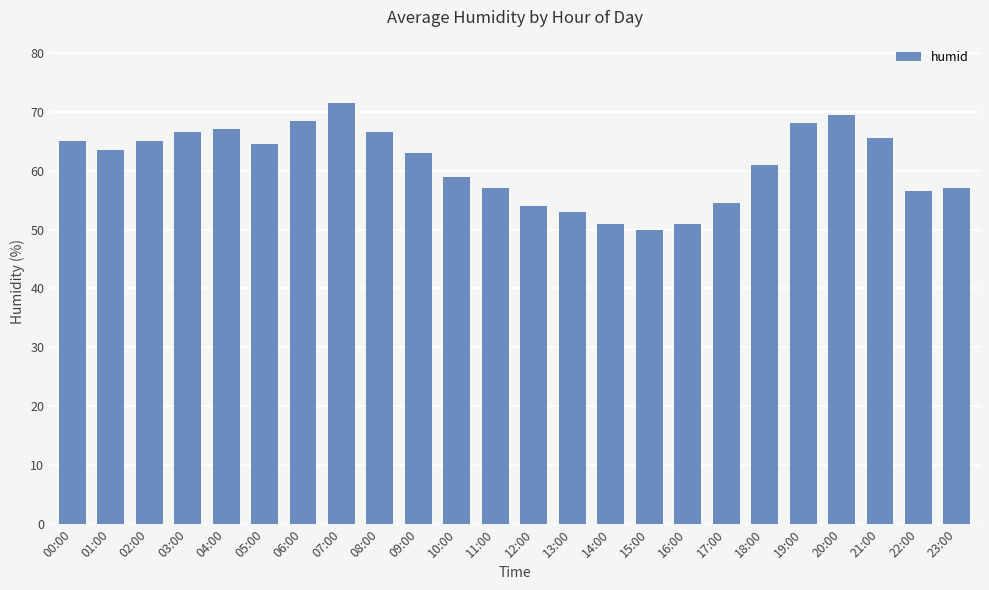

What position from the left is 09:00?

10